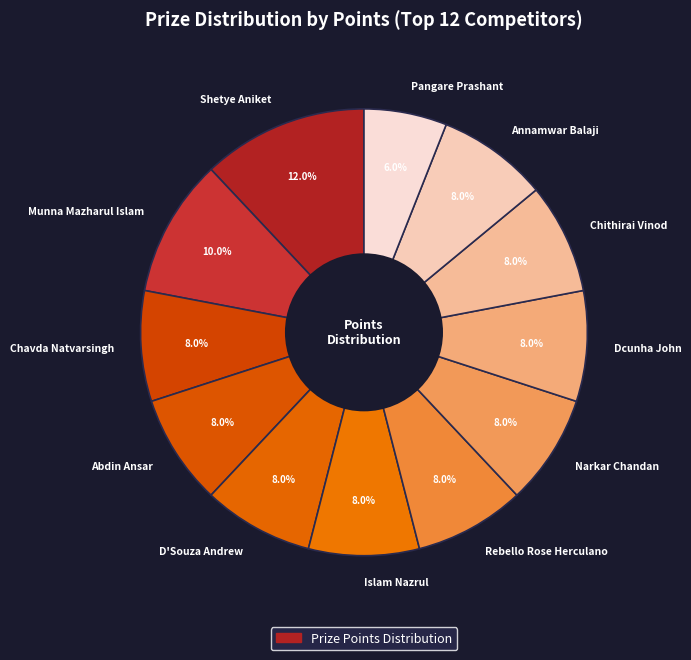

Count the number of slices in the pie.

12